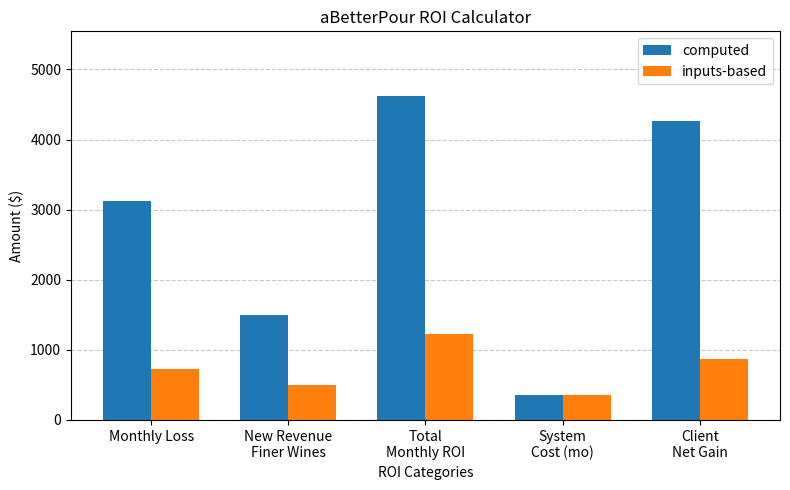

What value does the inputs-based series have at New Revenue
Finer Wines, to the nearest 10?

500